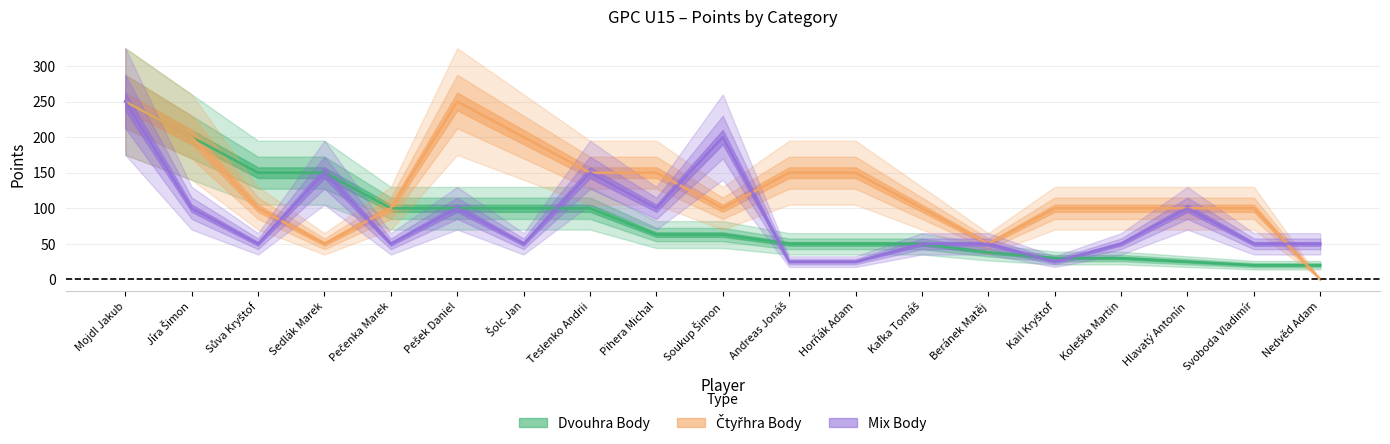

Count the Mix Body values in the range 50 to 100.

12